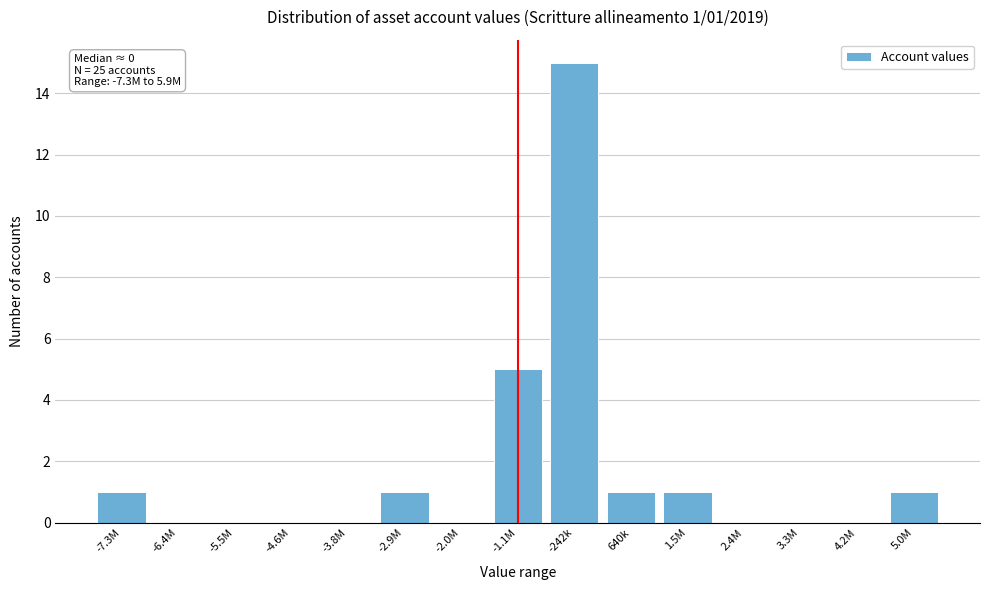

Reading left to right, list all the values displayed in this chart.

-7.3M=1	-6.4M=0	-5.5M=0	-4.6M=0	-3.8M=0	-2.9M=1	-2.0M=0	-1.1M=5	-242k=15	640k=1	1.5M=1	2.4M=0	3.3M=0	4.2M=0	5.0M=1